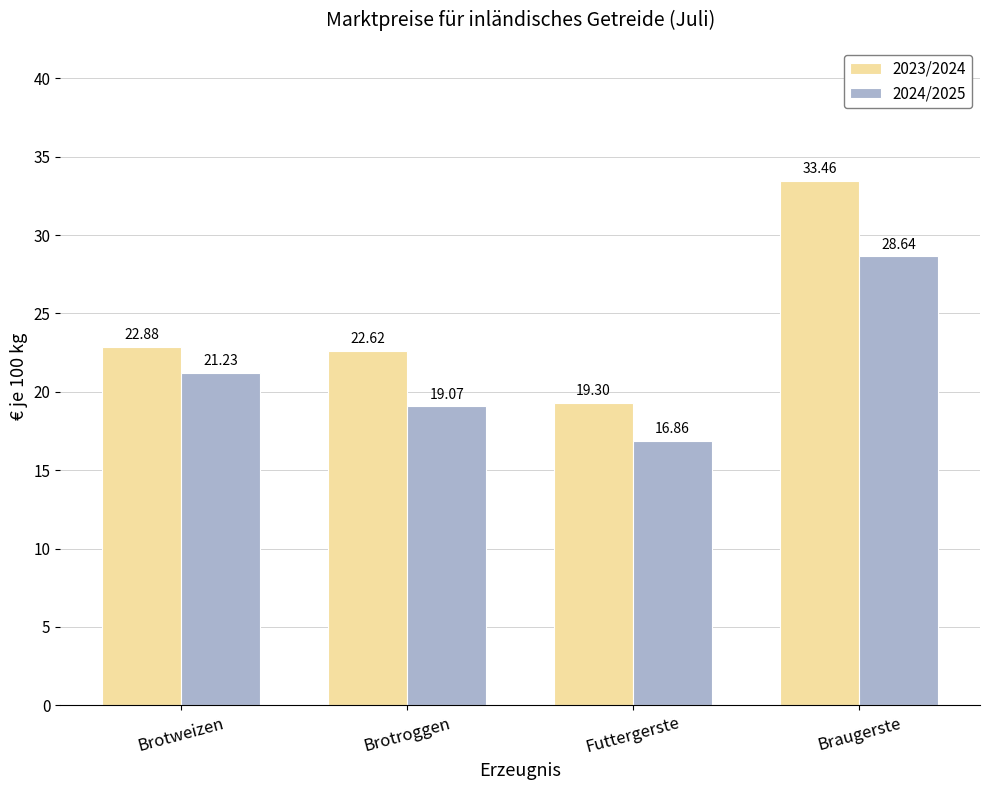

At how many categories does at least one series exceed 25?

1